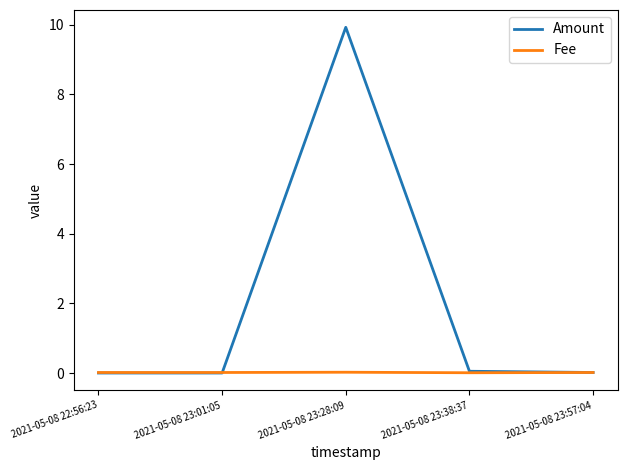

What position from the left is 2021-05-08 22:56:23?

1